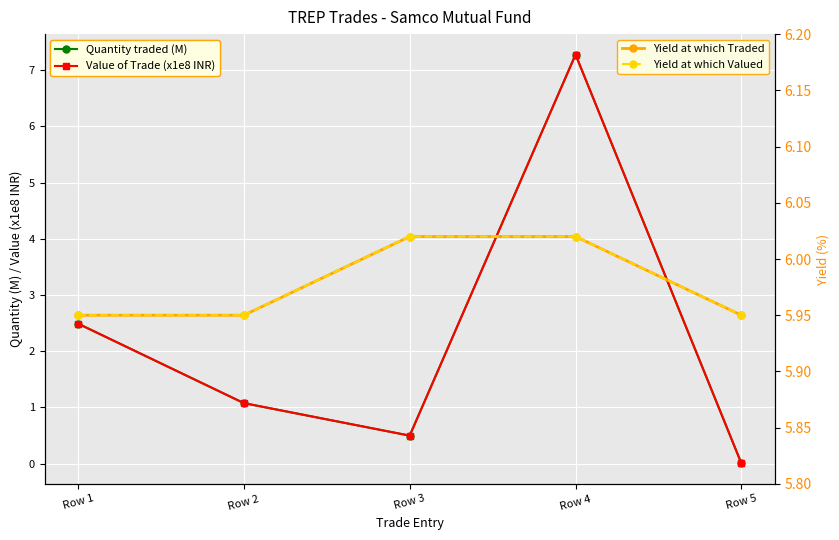

What are all the series names shown in the legend?

Quantity traded (M), Value of Trade (x1e8 INR), Yield at which Traded, Yield at which Valued